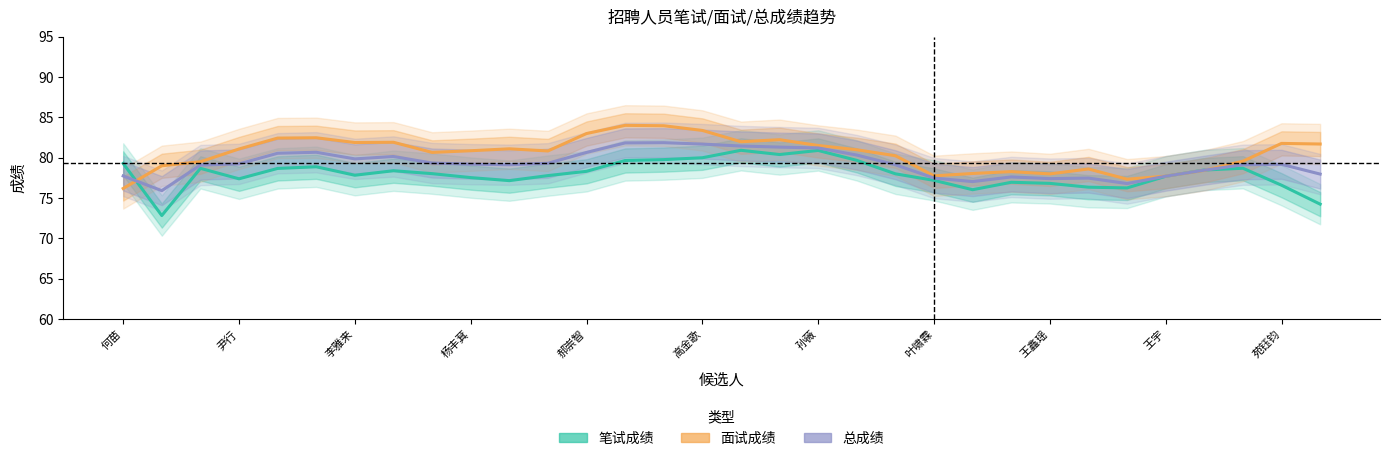

Which has a higher value, 23 or 21?

21